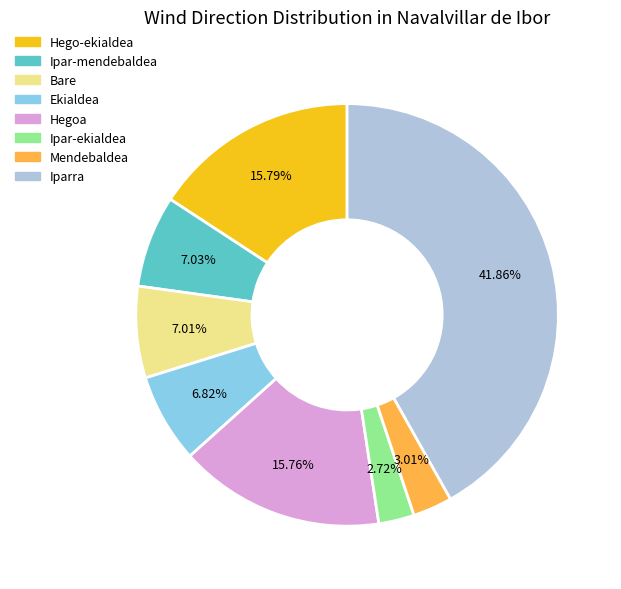

Is there any slice that represents more than half of the pie?

No